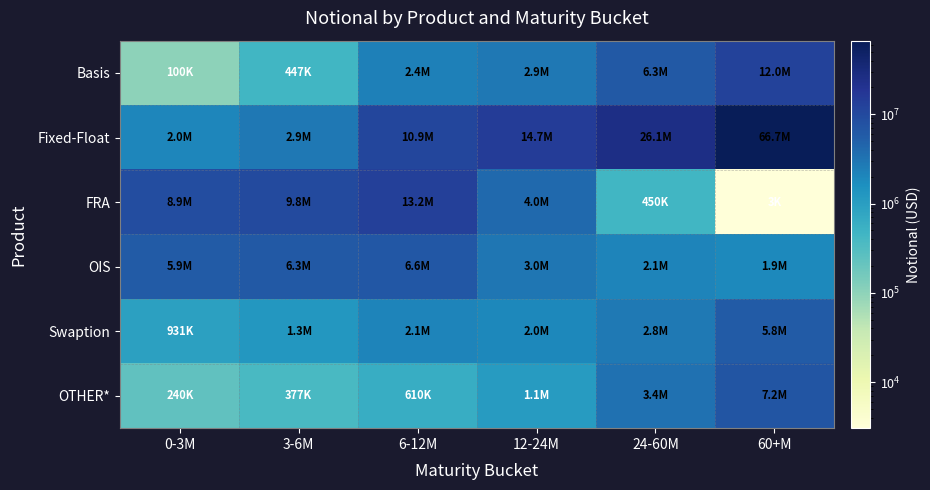

Reading right to left, list all the values displayed in this chart.

Basis: 60+M=12039749	24-60M=6274485	12-24M=2904685	6-12M=2354888	3-6M=447245	0-3M=100019
Fixed-Float: 60+M=66738662	24-60M=26083238	12-24M=14707242	6-12M=10885787	3-6M=2866693	0-3M=2024635
FRA: 60+M=3058	24-60M=450043	12-24M=4049029	6-12M=13183638	3-6M=9776026	0-3M=8858760
OIS: 60+M=1890332	24-60M=2140563	12-24M=3001615	6-12M=6582473	3-6M=6277709	0-3M=5925583
Swaption: 60+M=5821307	24-60M=2804942	12-24M=1956548	6-12M=2127762	3-6M=1256153	0-3M=930774
OTHER*: 60+M=7213092	24-60M=3374561	12-24M=1071970	6-12M=610438	3-6M=376807	0-3M=240424